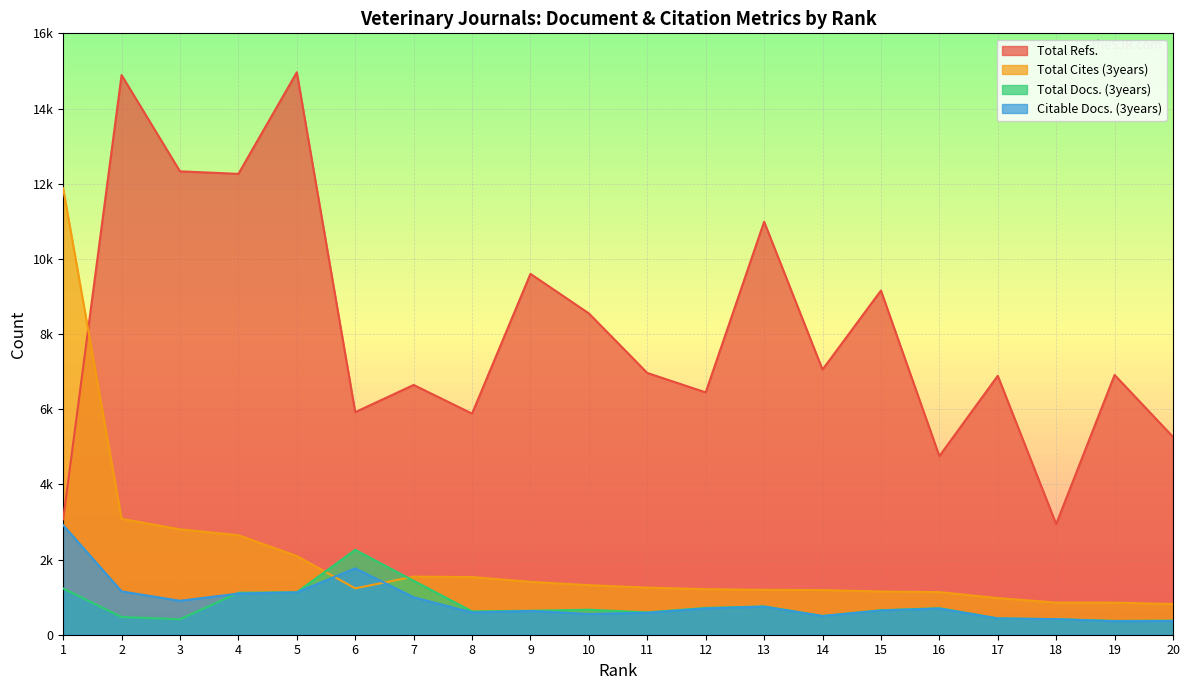

Is it true that Total Cites (3years) equals 316 at 15?

False